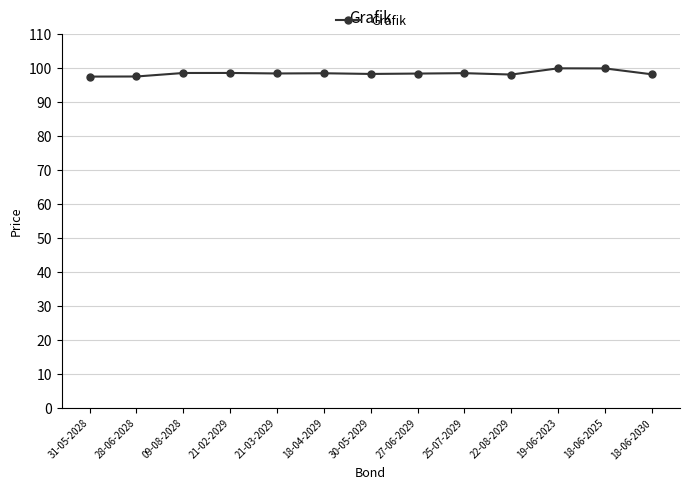

True or false: the data shows 97.3 at 31-05-2028.

True